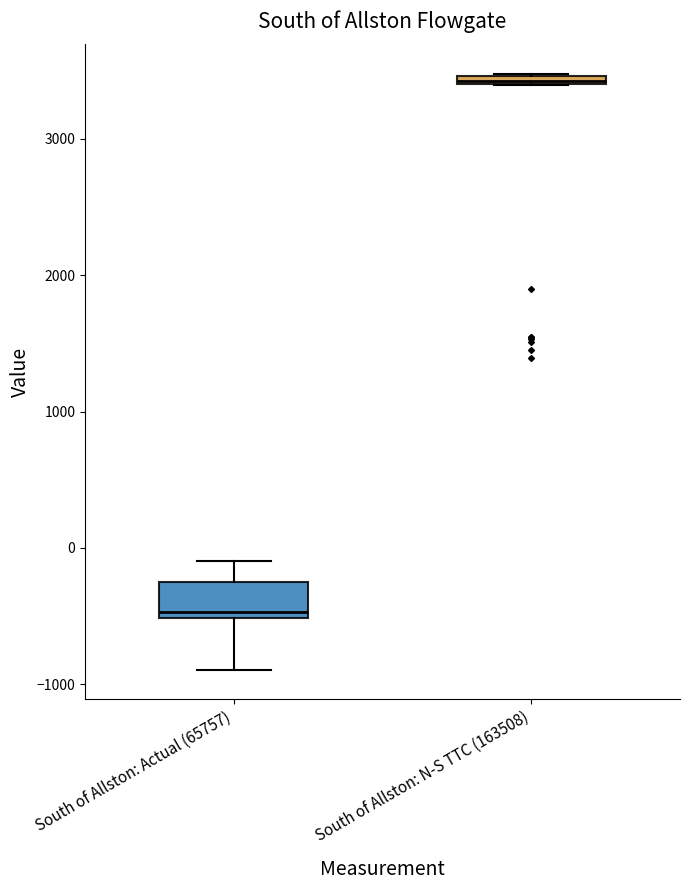

Where is the upper edge of the box for South of Allston: N-S TTC (163508) on the y-axis? The values are not printed on the chart, so give them approximately, as read against the axis.

3500